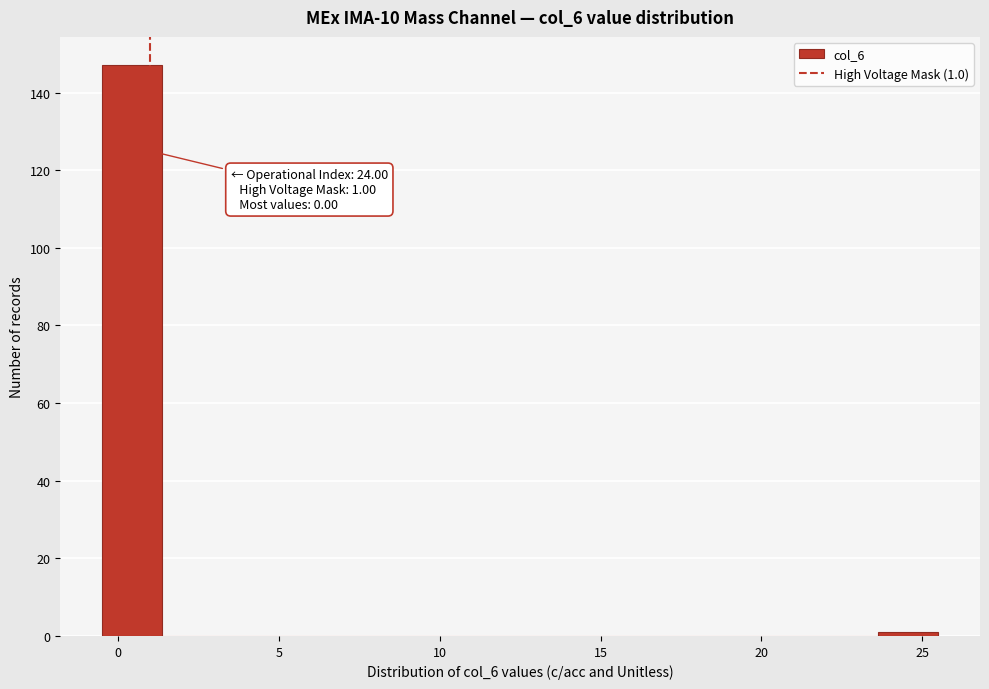

Around what value on the x-axis is the tallest bar? Give the approximate position of its centre, as read against the axis.

0.5